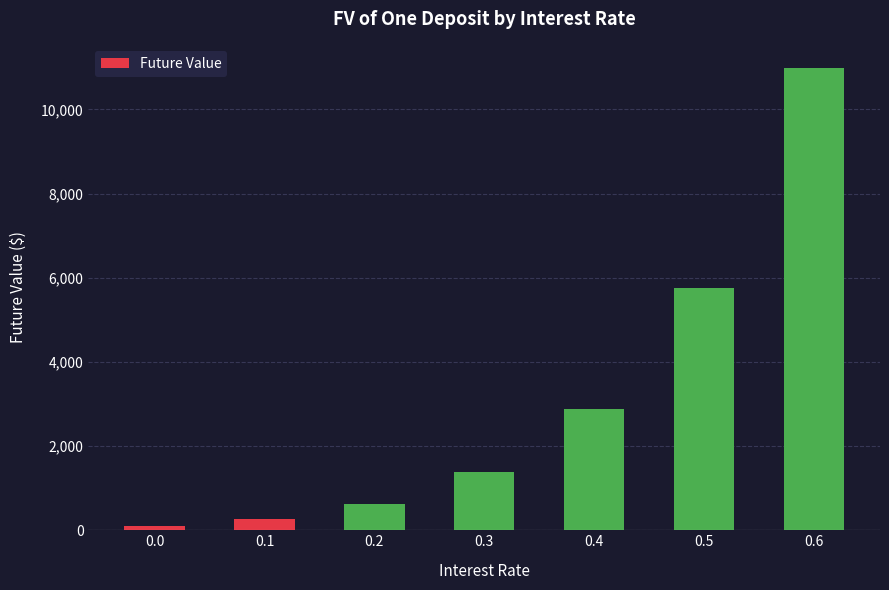

Does the chart contain stacked bars?

No